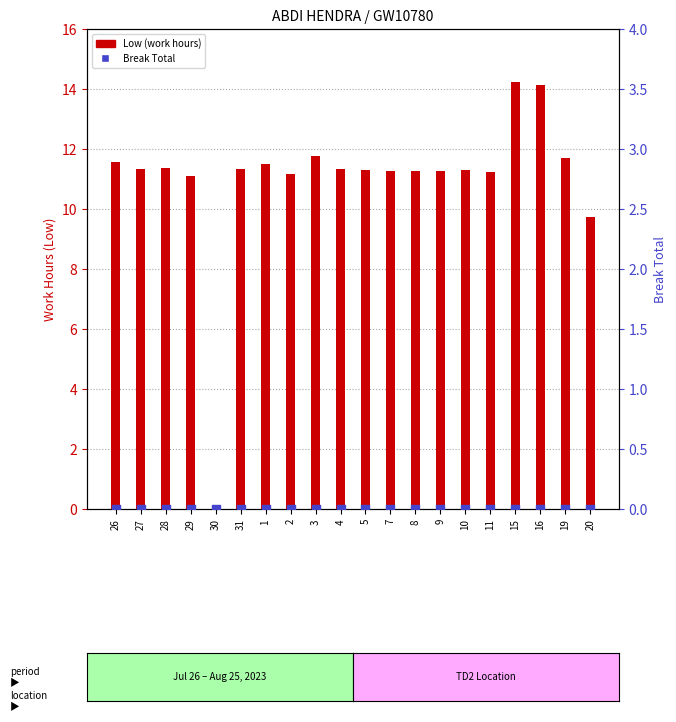

Which series contains the lowest Y value?

Low (work hours)